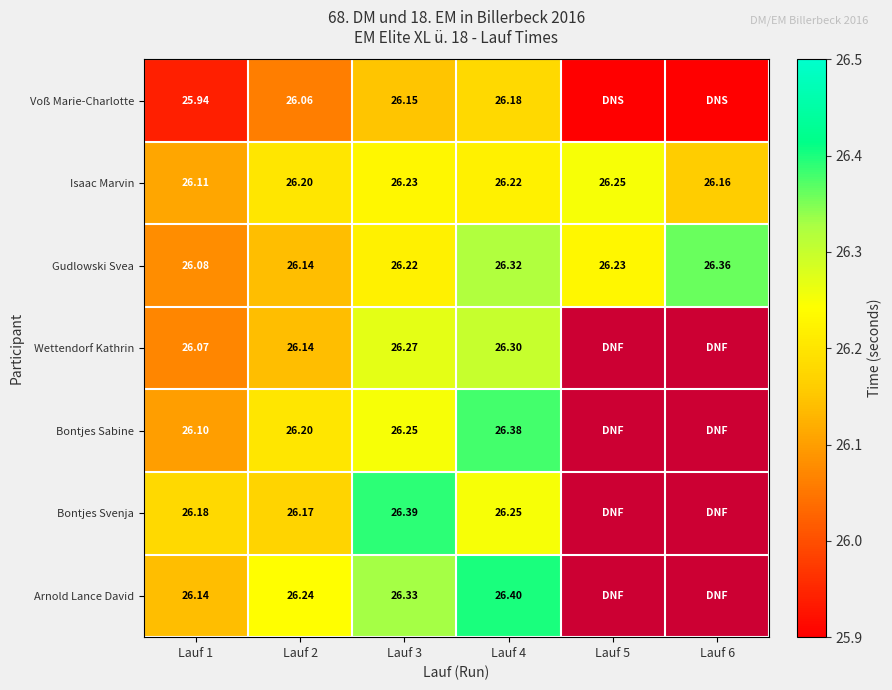

True or false: Gudlowski Svea has a value of 26.1 at Lauf 1.

True